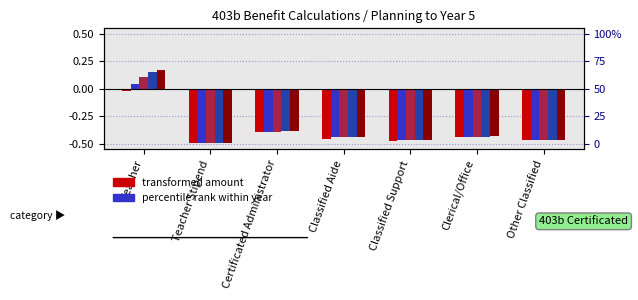

List the labels in order of Year 1 value, largest first.

Teacher, Certificated Administrator, Clerical/Office, Classified Aide, Other Classified, Classified Support, Teacher Stipend